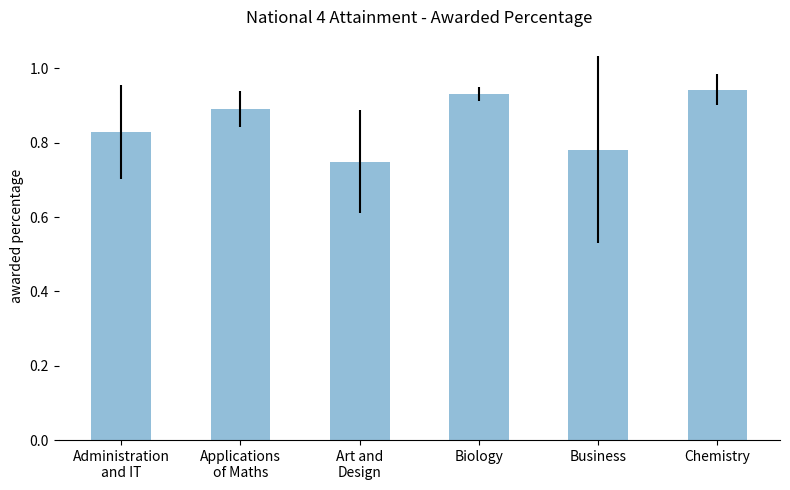

What position from the right is Biology?

3